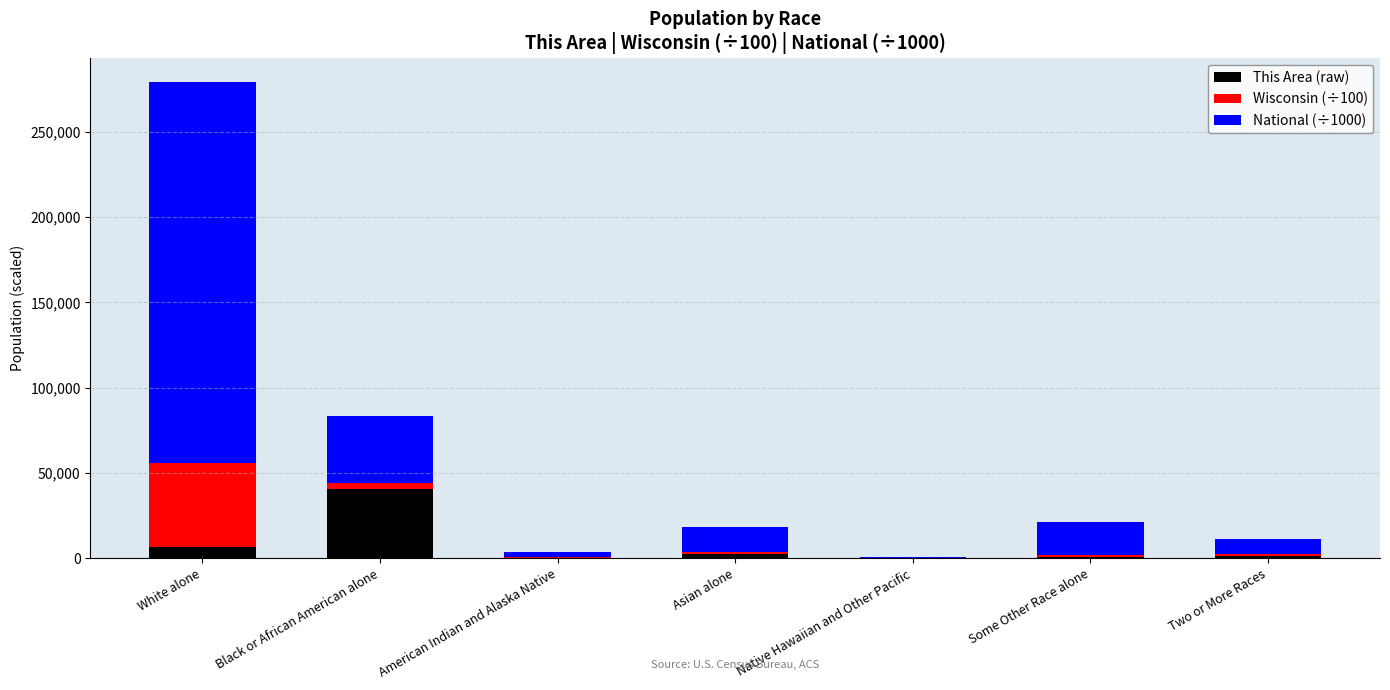

At which category is the sum across all series the highest?

White alone